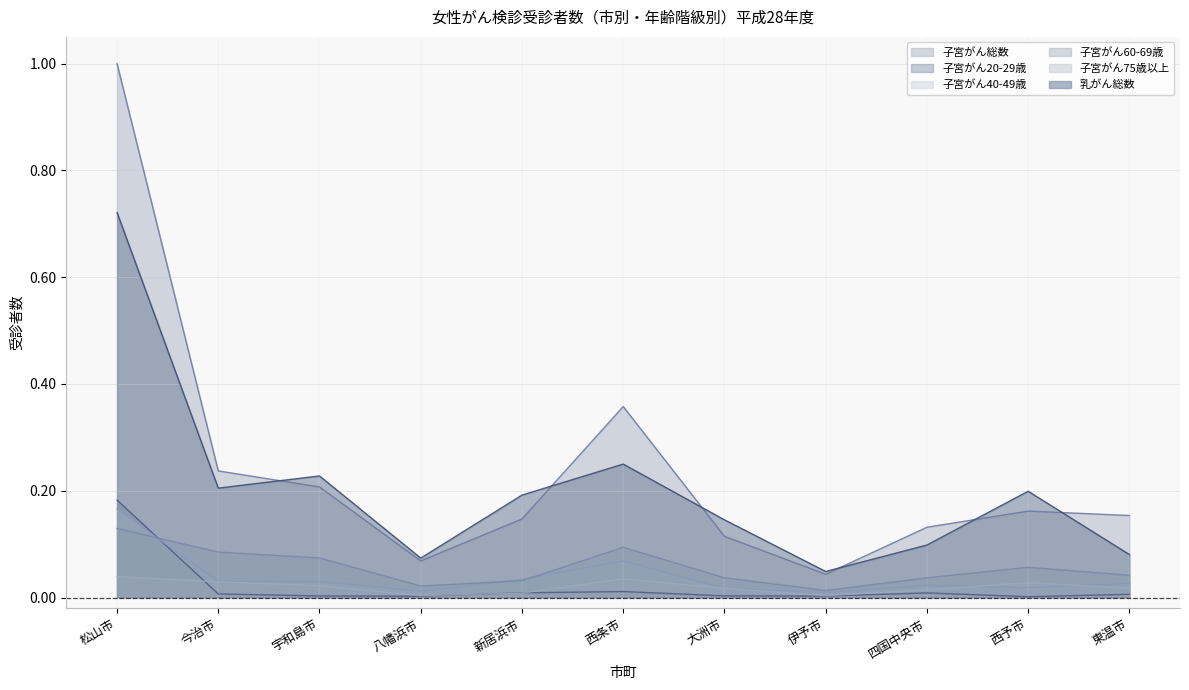

At how many categories does at least one series exceed 0?

11